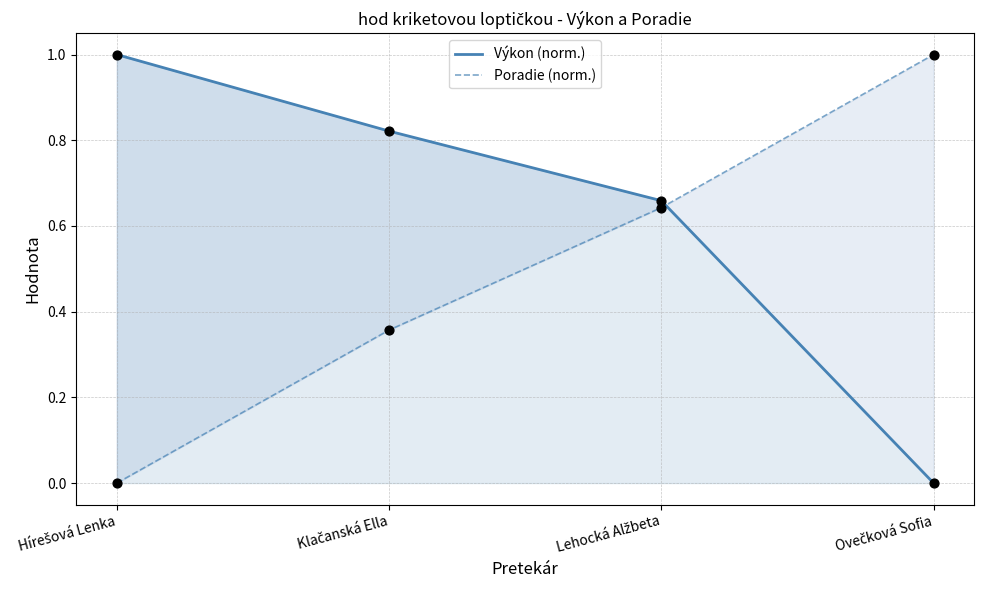

Which series reaches the minimum Y coordinate?

Výkon (norm.)